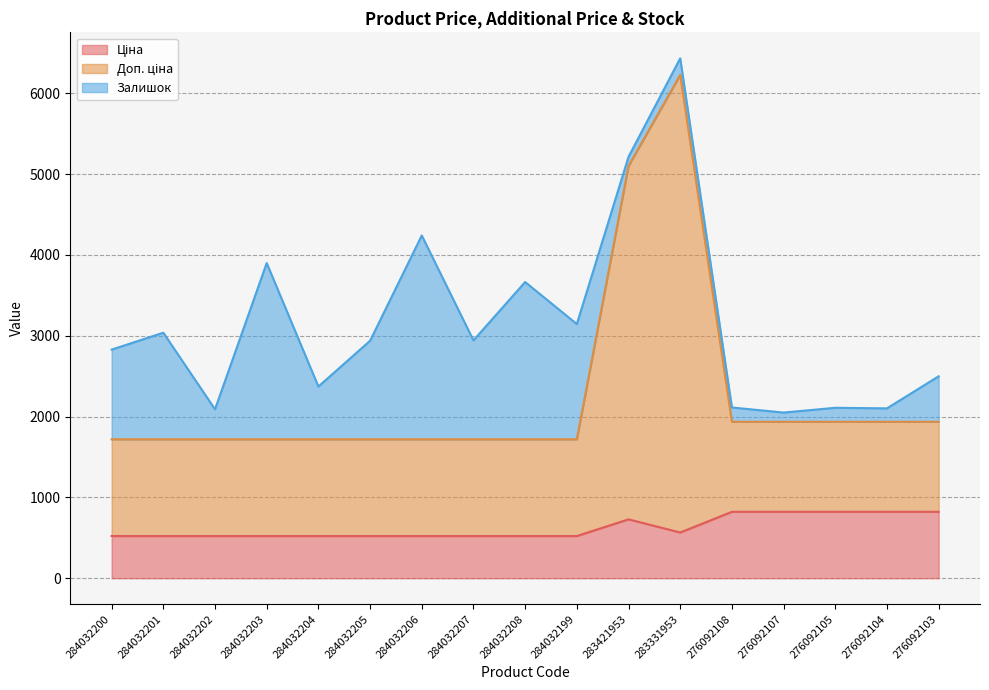

What is the total value across all series at 284032202?

2090.2